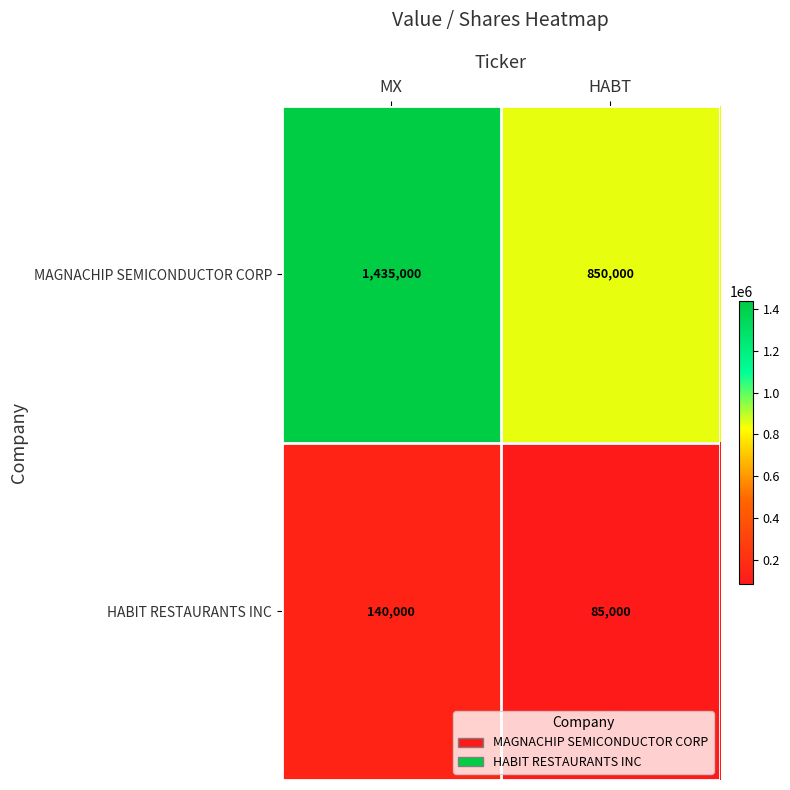

Reading left to right, transcribe all the data shown in this chart.

MAGNACHIP SEMICONDUCTOR CORP: 1435000	850000
HABIT RESTAURANTS INC: 140000	85000